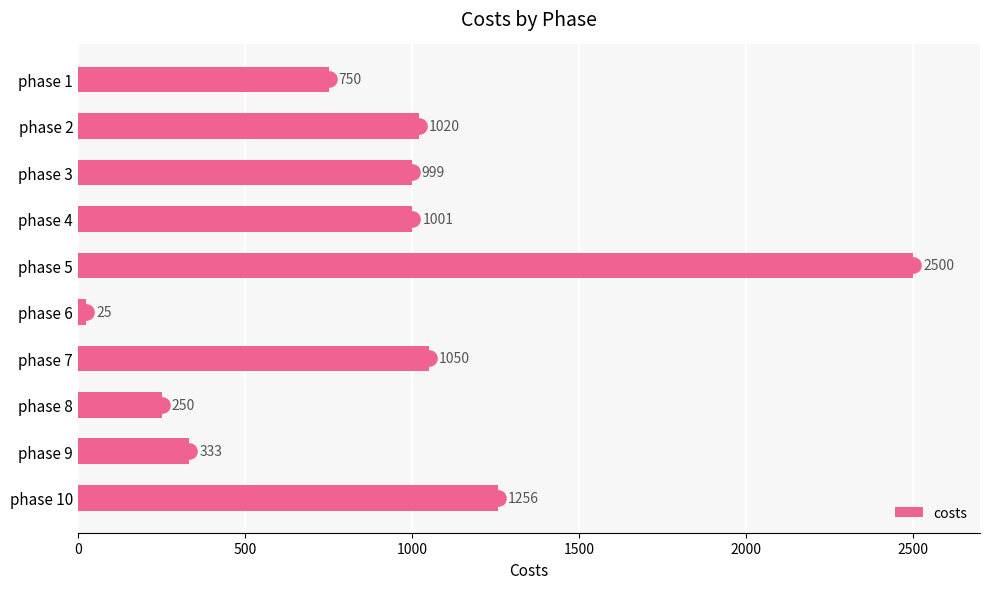

What is the difference between the second highest and minimum values in the costs series?

1231